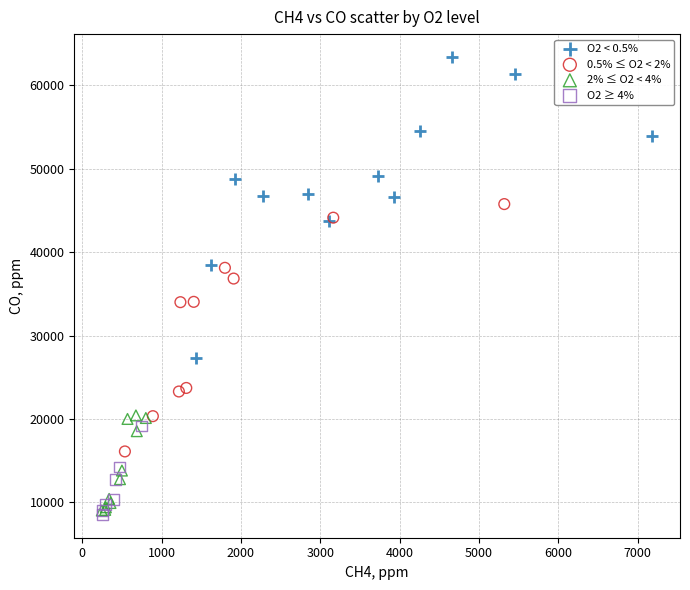

Which series has the widest spread of Y values?

O2 < 0.5%